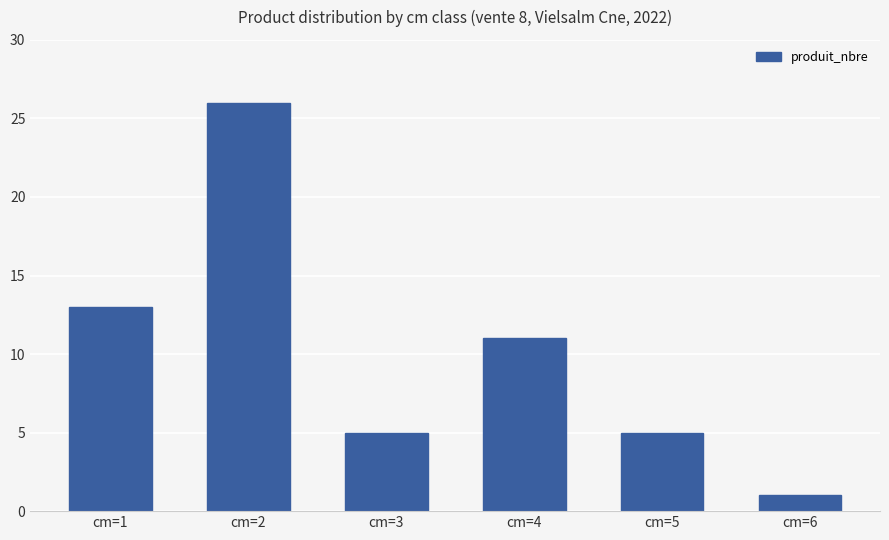

The value at cm=4 is 11. True or false?

True